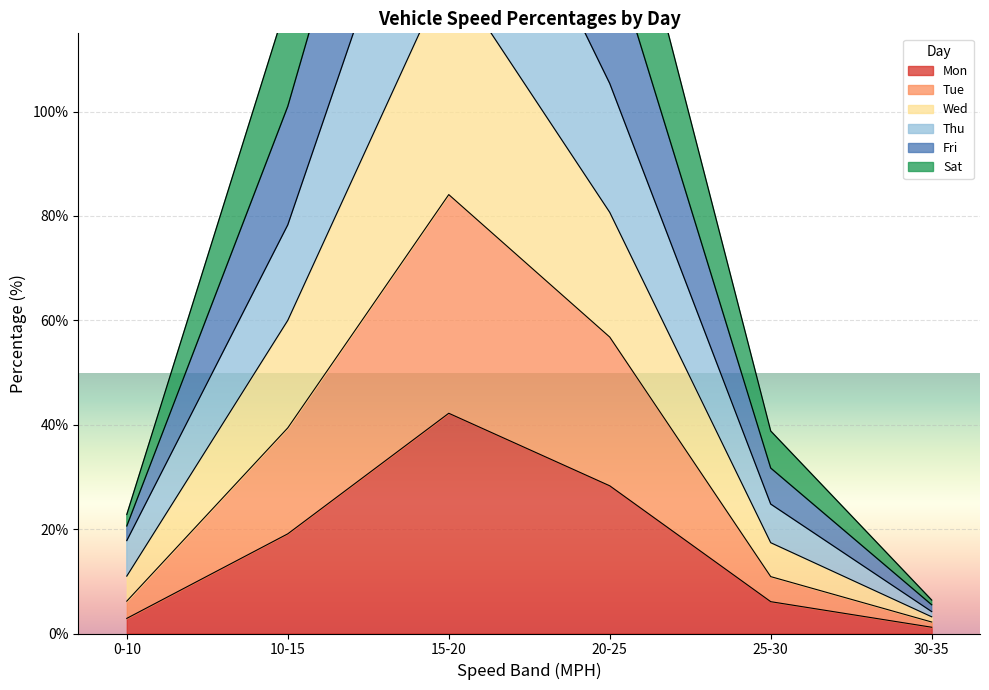

At which label does Sat reach its peak?

15-20